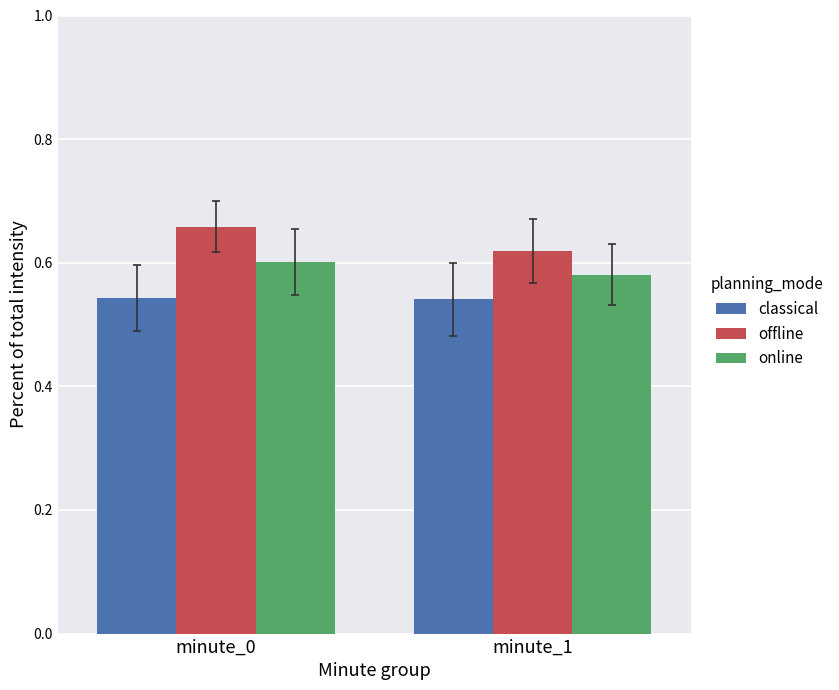

What is the sum of the classical values at minute_1 and minute_0?

1.1